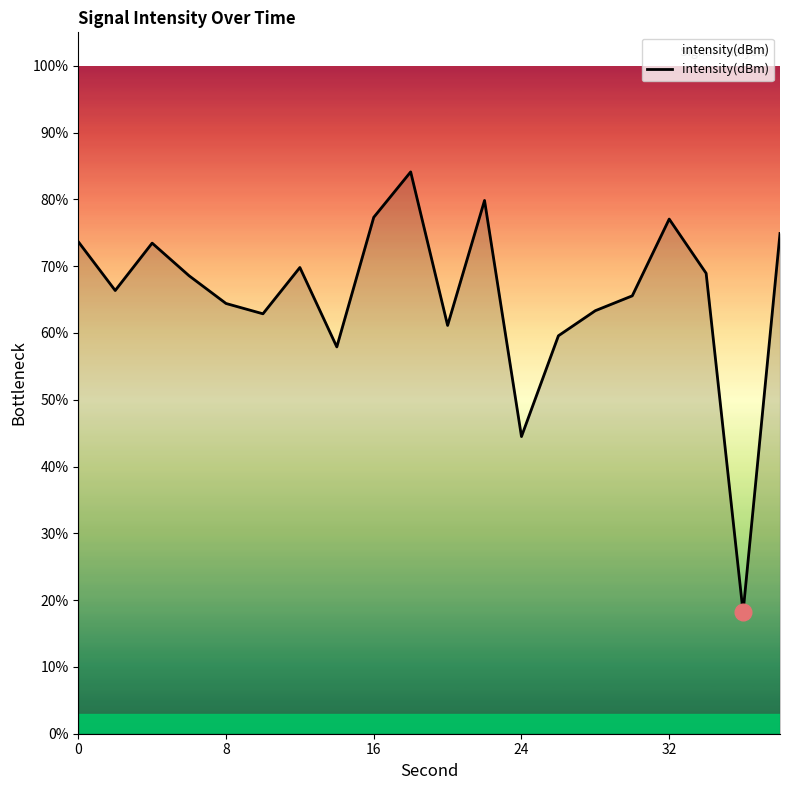

What is the greatest value displayed?

84.1